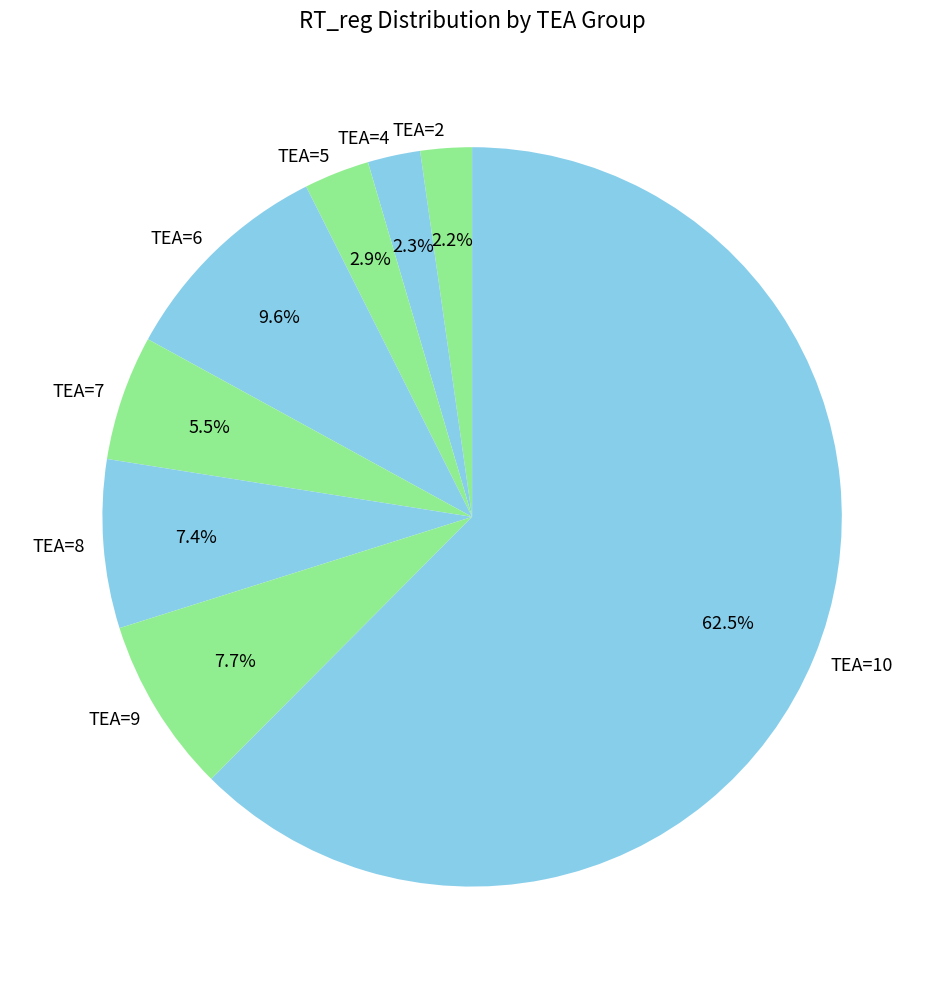

What is the largest slice in the pie chart?

TEA=10